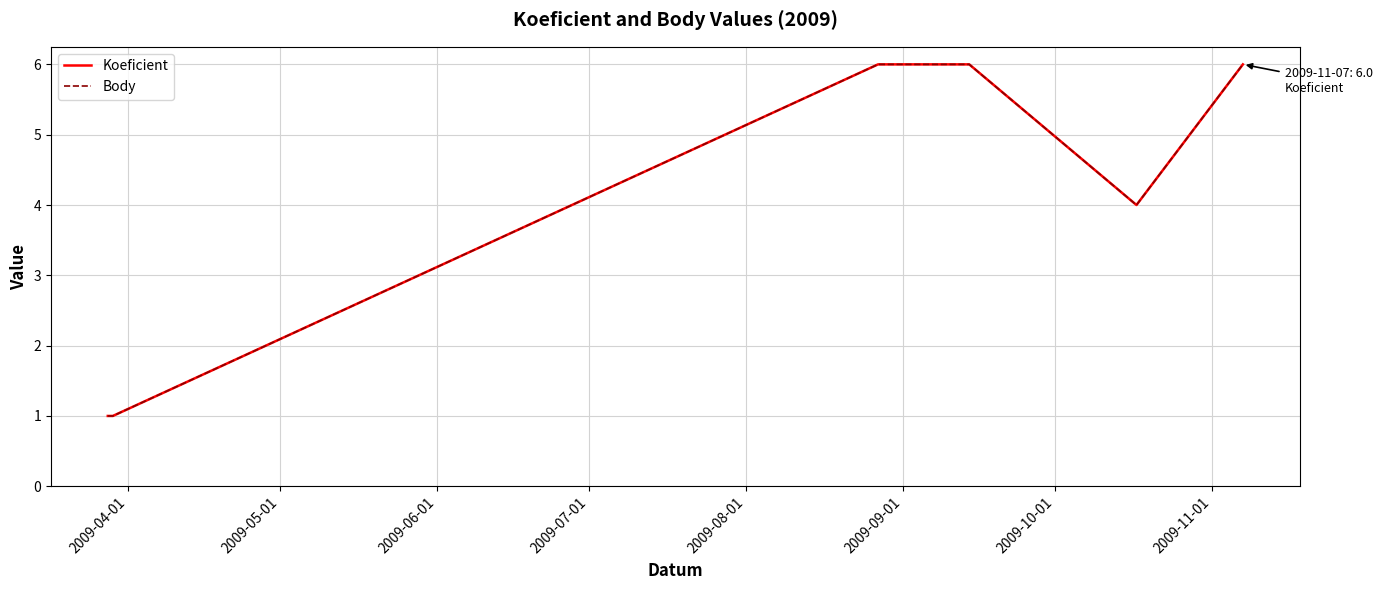

Does the chart display data point markers on the line(s)?

No